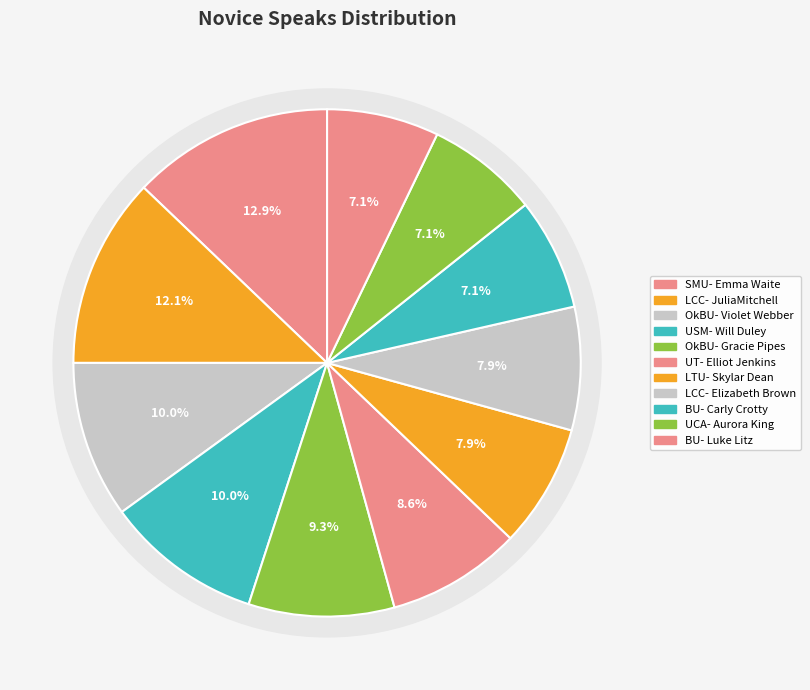

Rank the categories by value from lowest to highest.

BU- Carly Crotty, UCA- Aurora King, BU- Luke Litz, LTU- Skylar Dean, LCC- Elizabeth Brown, UT- Elliot Jenkins, OkBU- Gracie Pipes, OkBU- Violet Webber, USM- Will Duley, LCC- JuliaMitchell, SMU- Emma Waite